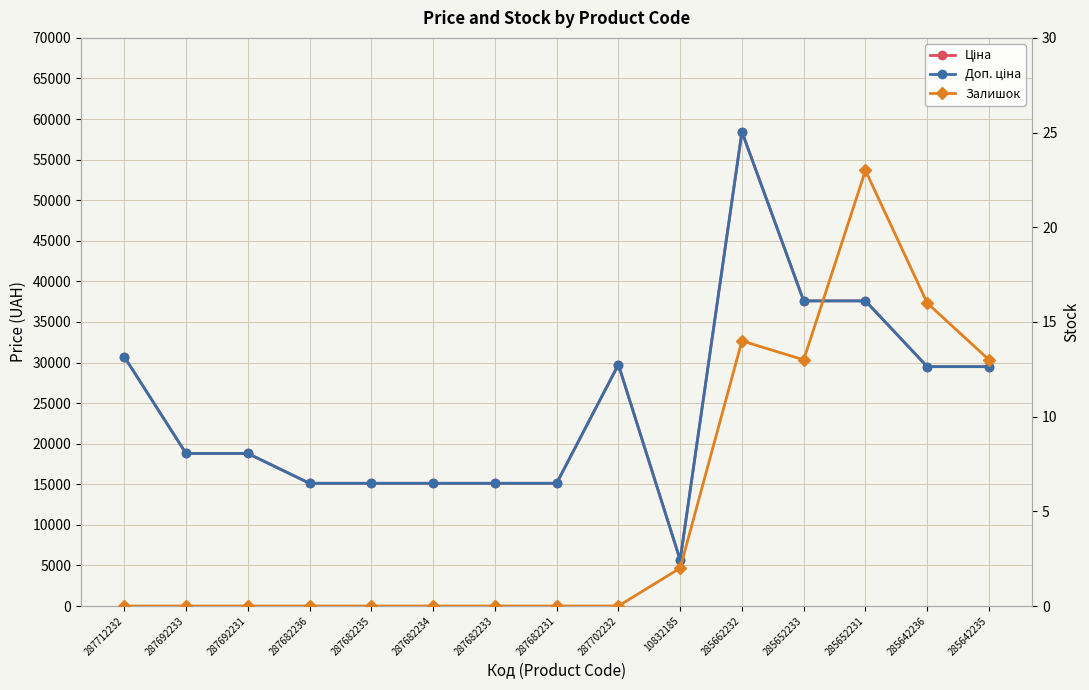

How many data points does each series have?

15